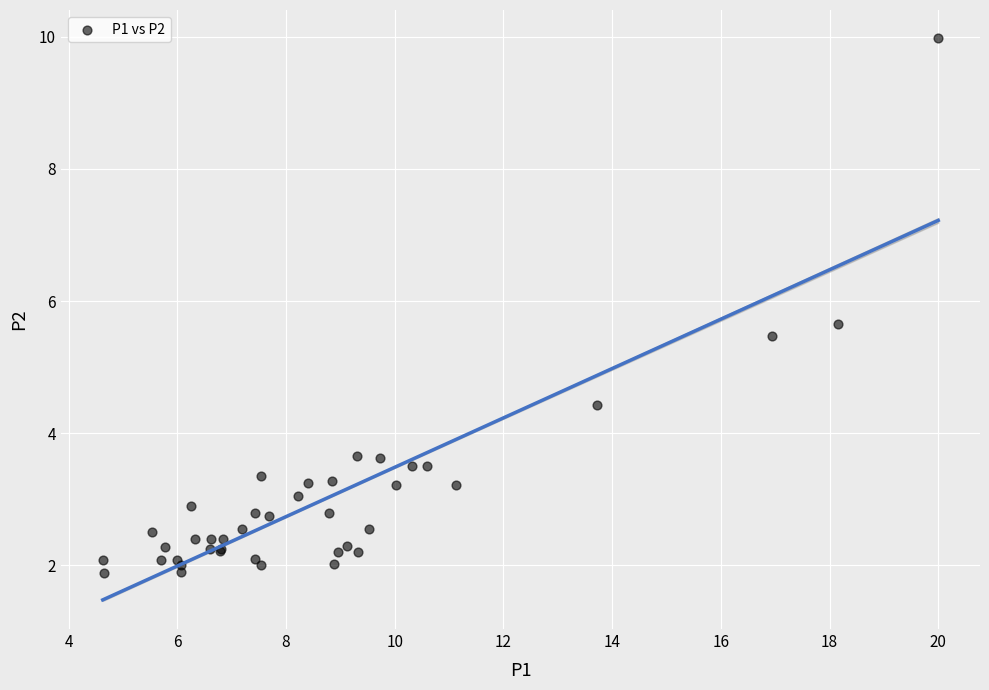

What Y value in the scatter plot is closest to 5?

5.5